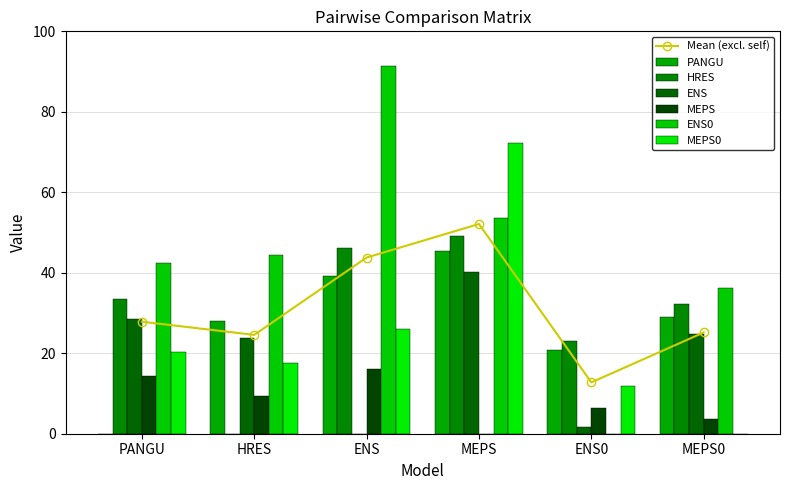

Are the bars horizontal?

No